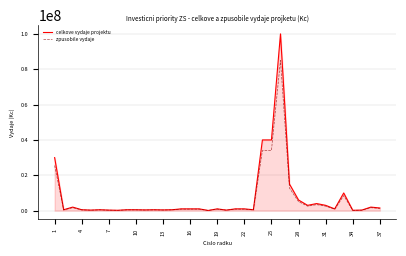

Which series has the largest range (max minus min)?

celkove vydaje projektu